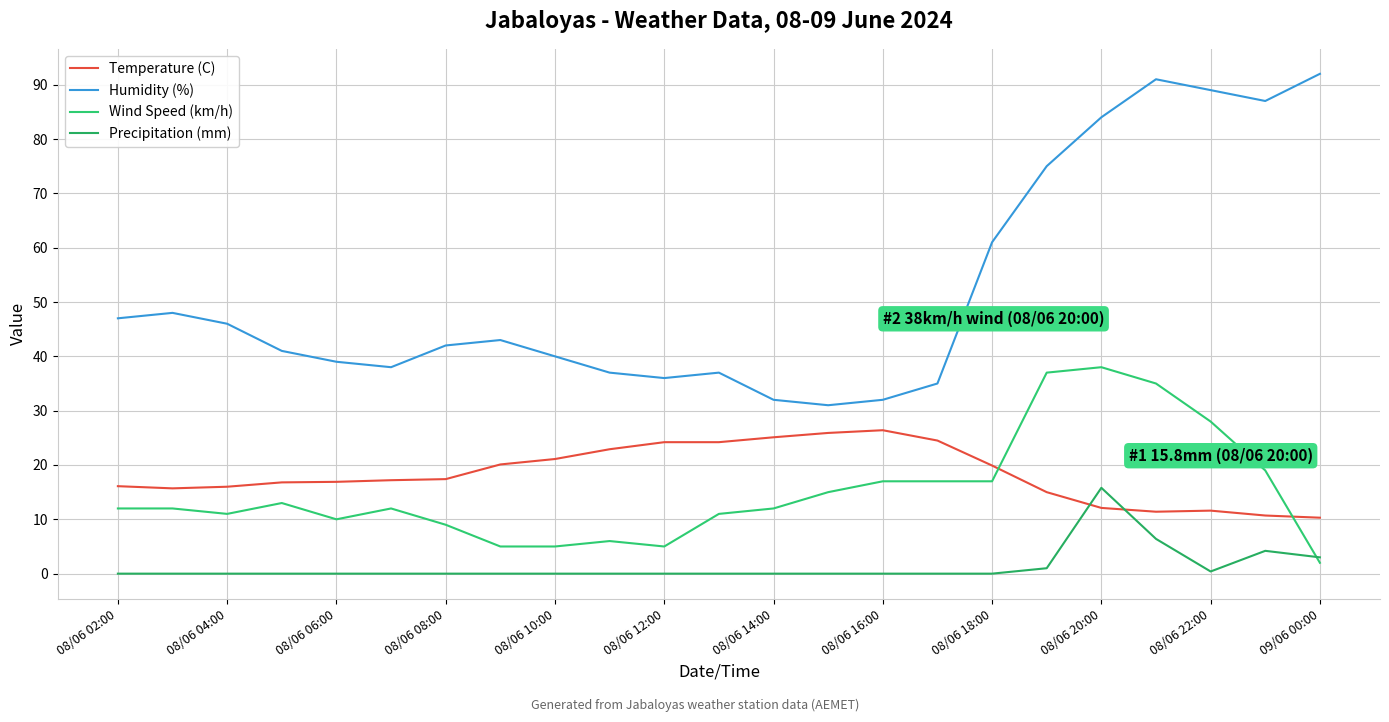

Is this an area chart (filled region under the line)?

No